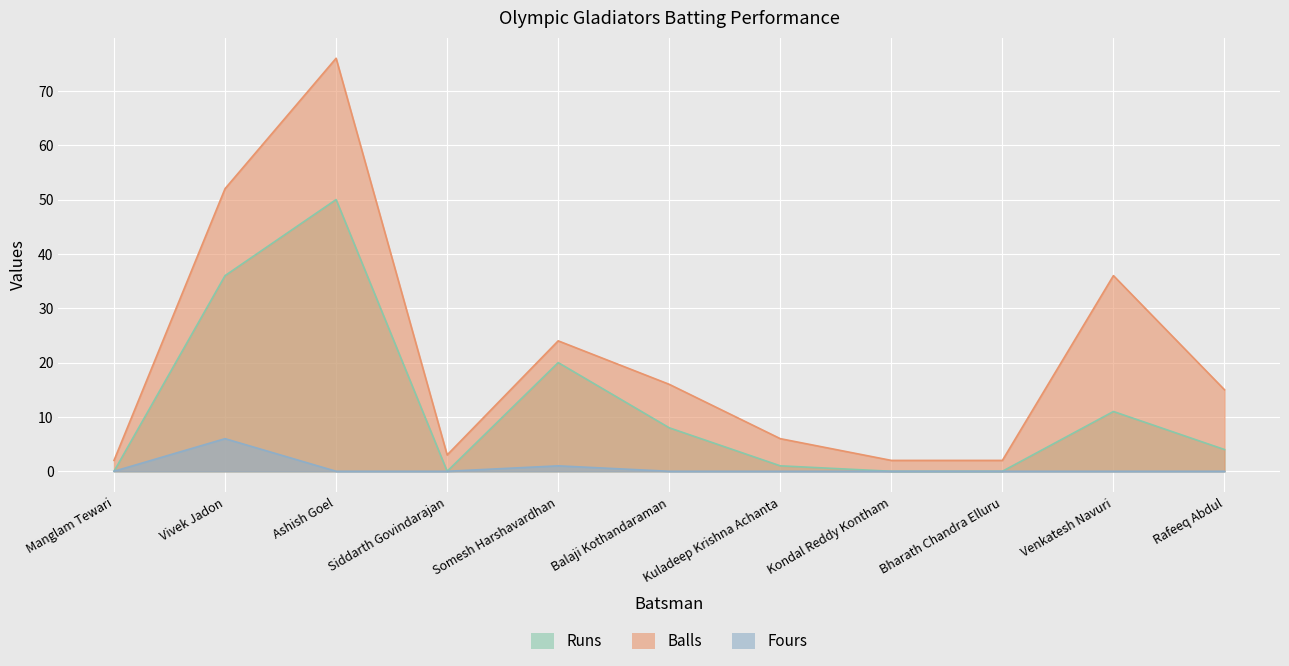

Rank the series by their average value, from highest to lowest.

Balls, Runs, Fours